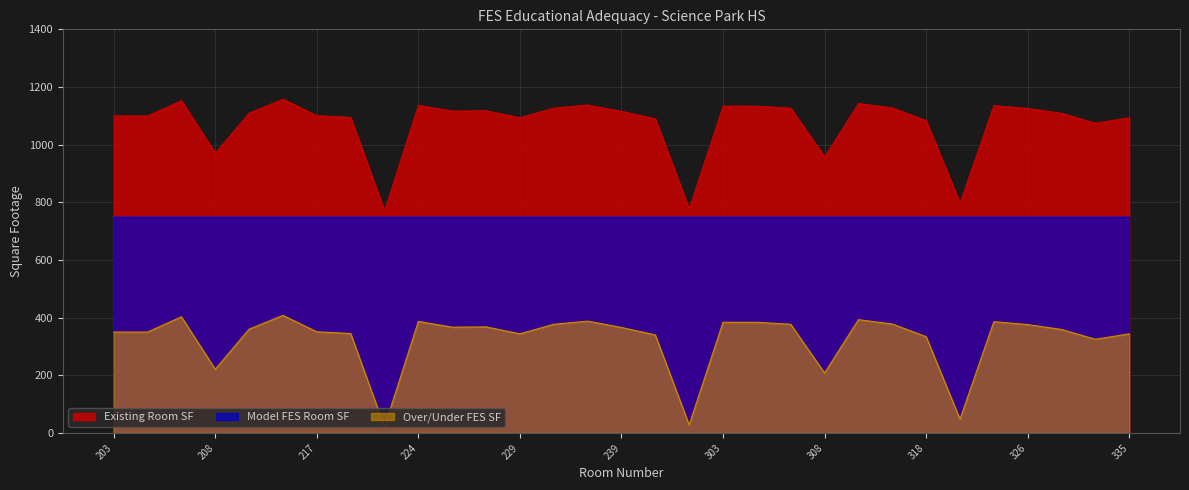

What is the spread (max minus min) of values at 308?

750